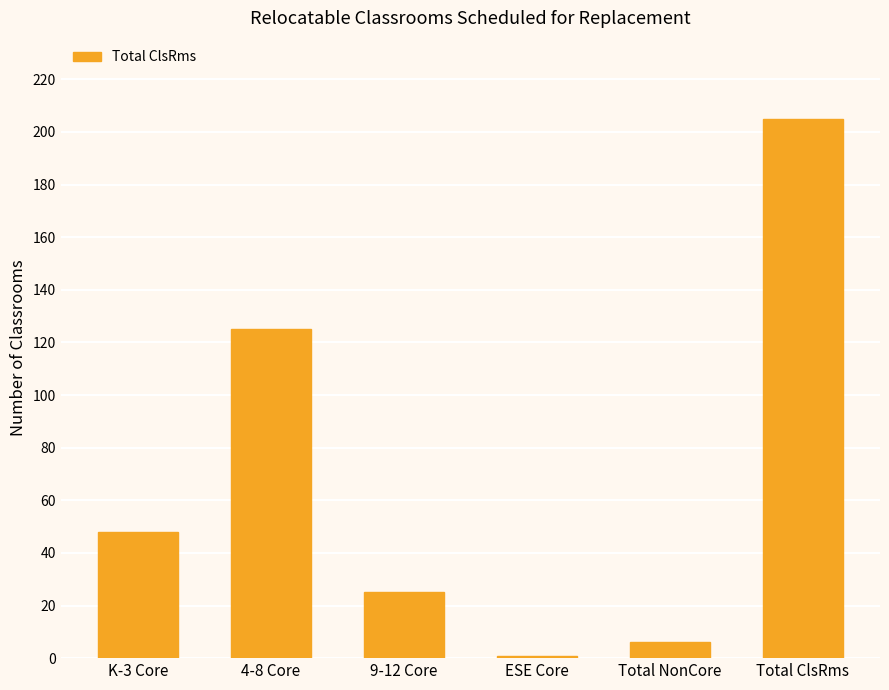

Rank the categories by value from lowest to highest.

ESE Core, Total NonCore, 9-12 Core, K-3 Core, 4-8 Core, Total ClsRms